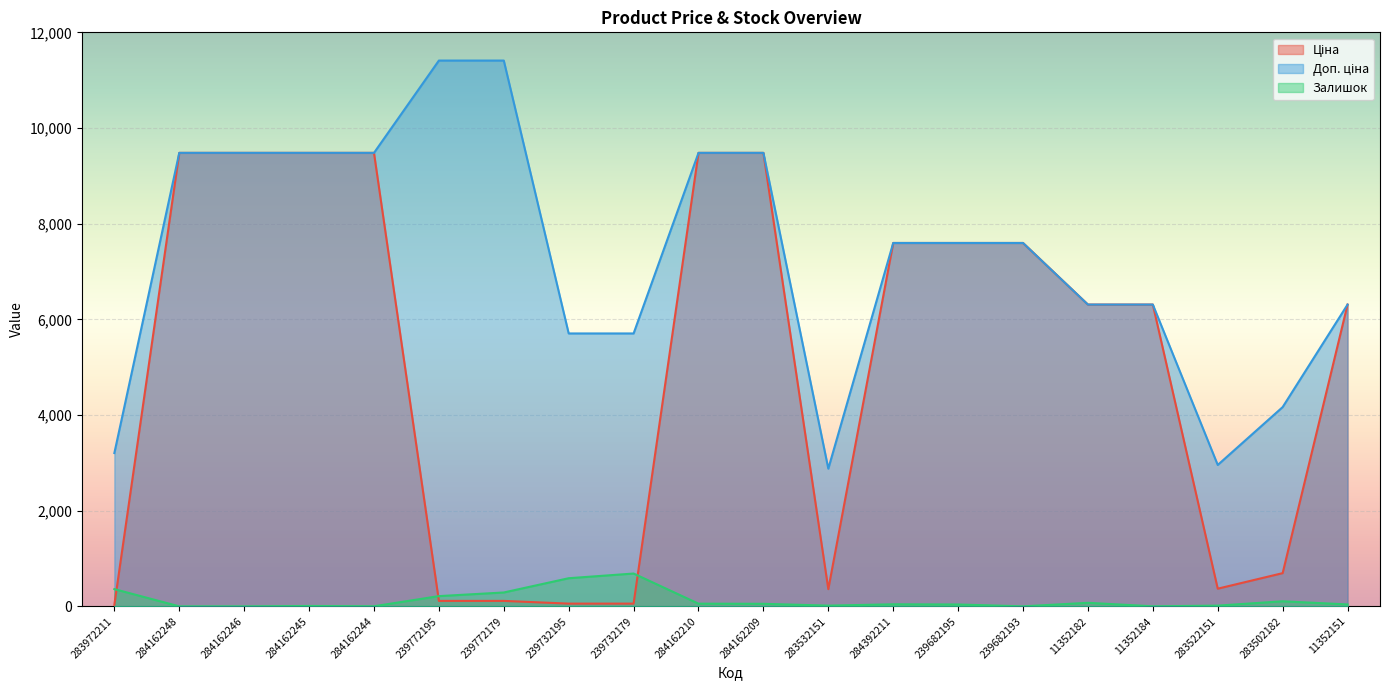

Is it true that Залишок equals 16.2 at 284392211?

False